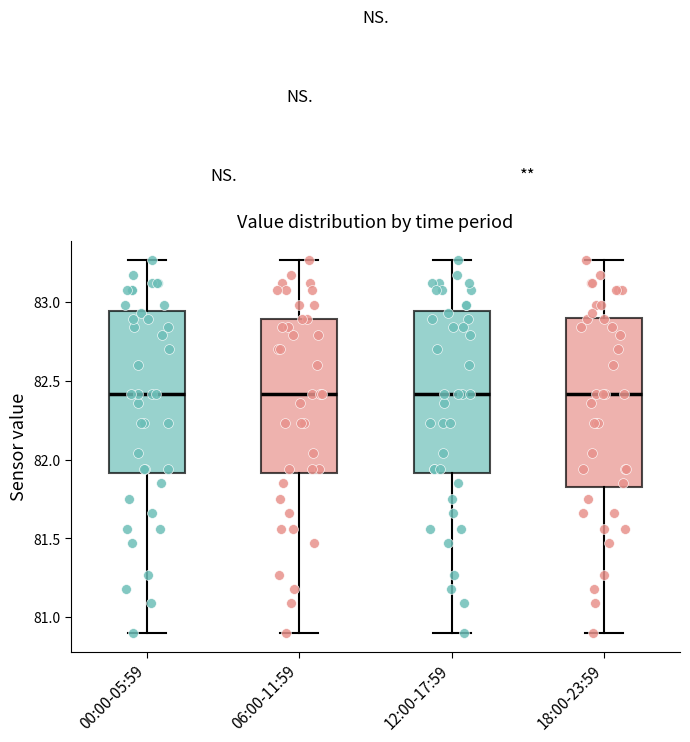

Where does the upper whisker of the box for 06:00-11:59 end on the y-axis? The values are not printed on the chart, so give them approximately, as read against the axis.

83.25